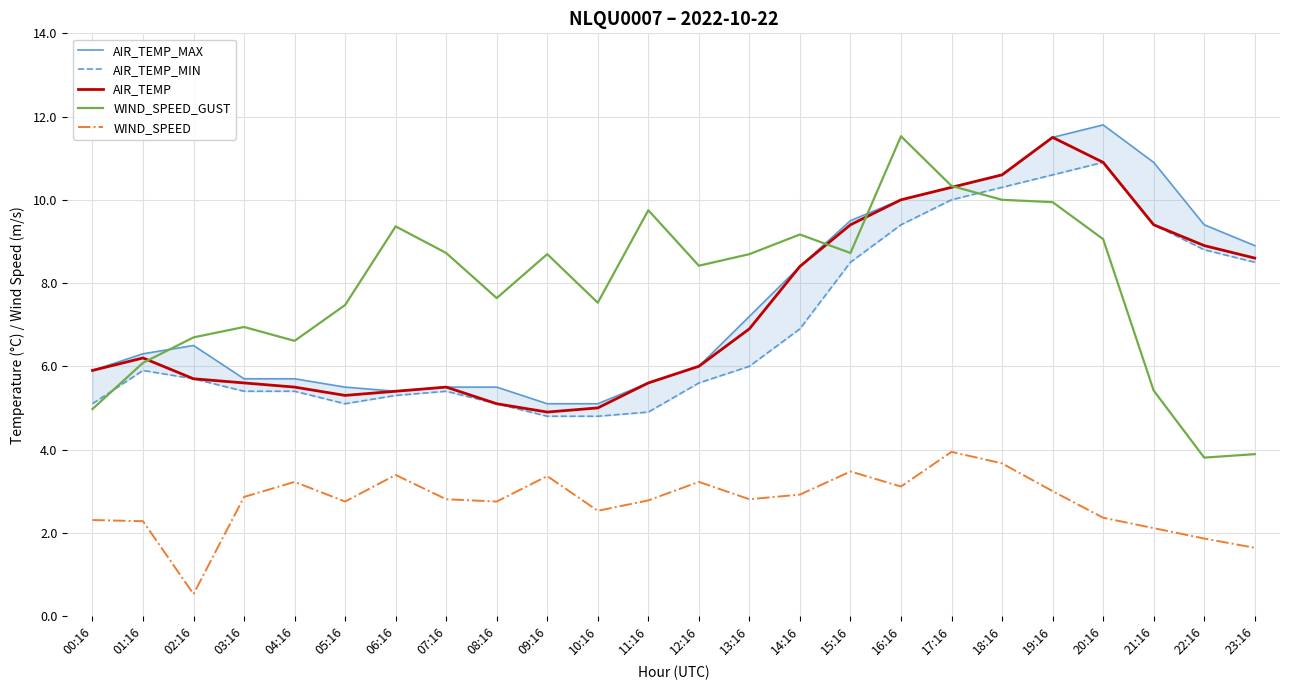

What is the label of the 18th point from the left?

17:16